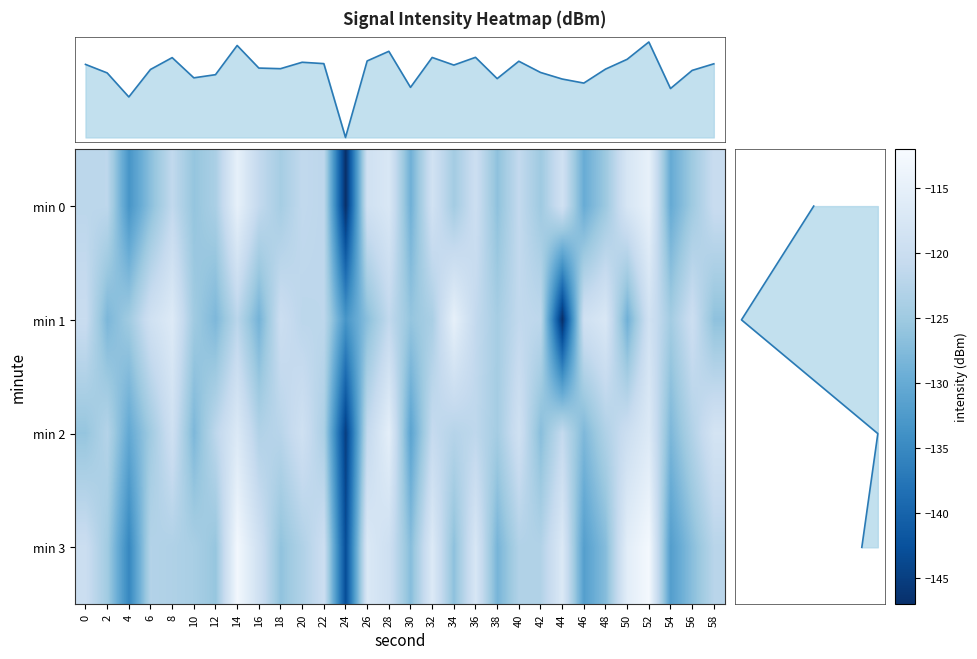

What is the sum of all min 1 values?

-3711.1